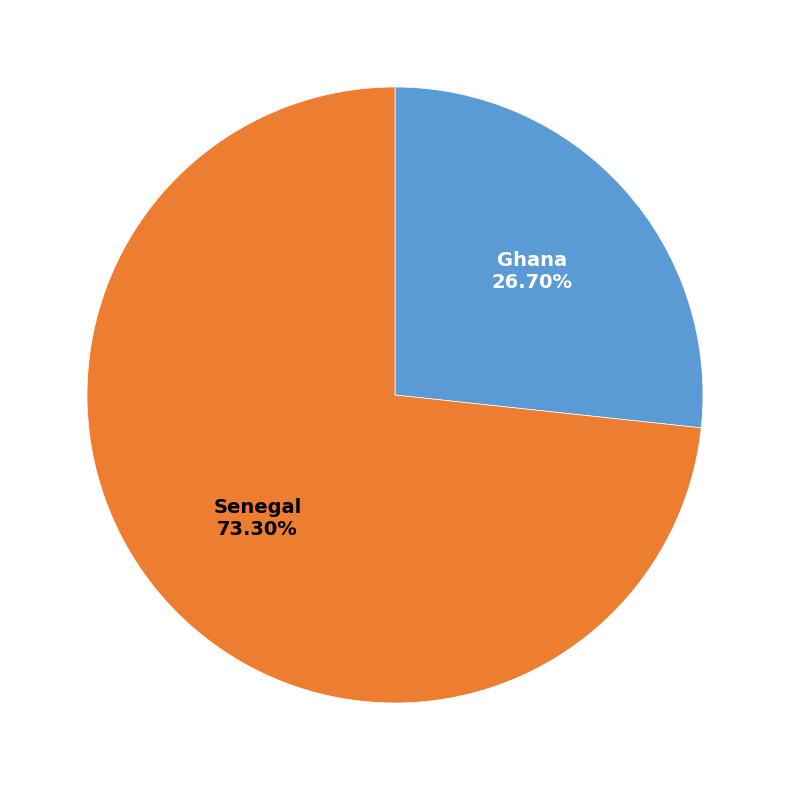

Does any single category account for the majority?

Yes